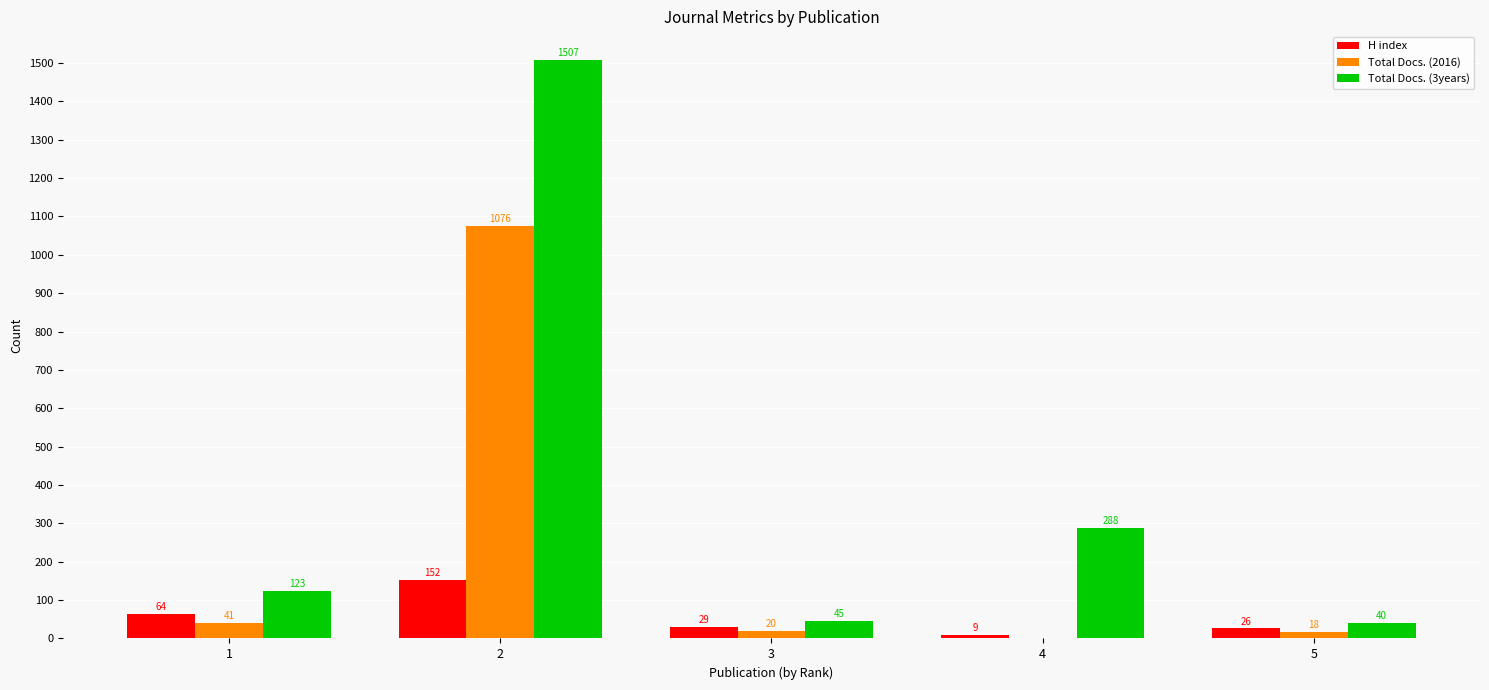

Which series changed the most between 1 and 3?

Total Docs. (3years)